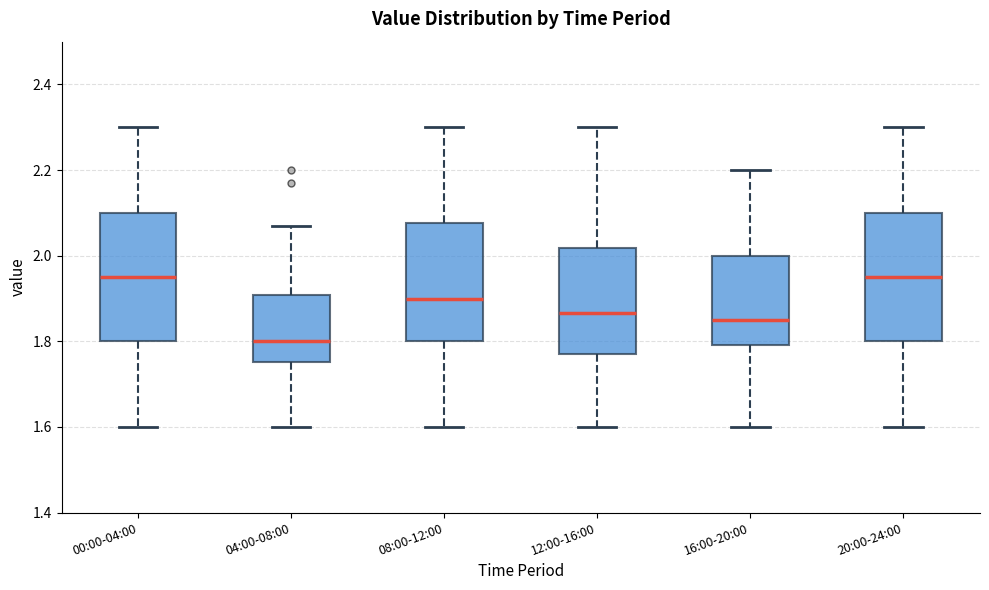

Where does the upper whisker of the box for 00:00-04:00 end on the y-axis? The values are not printed on the chart, so give them approximately, as read against the axis.

2.30